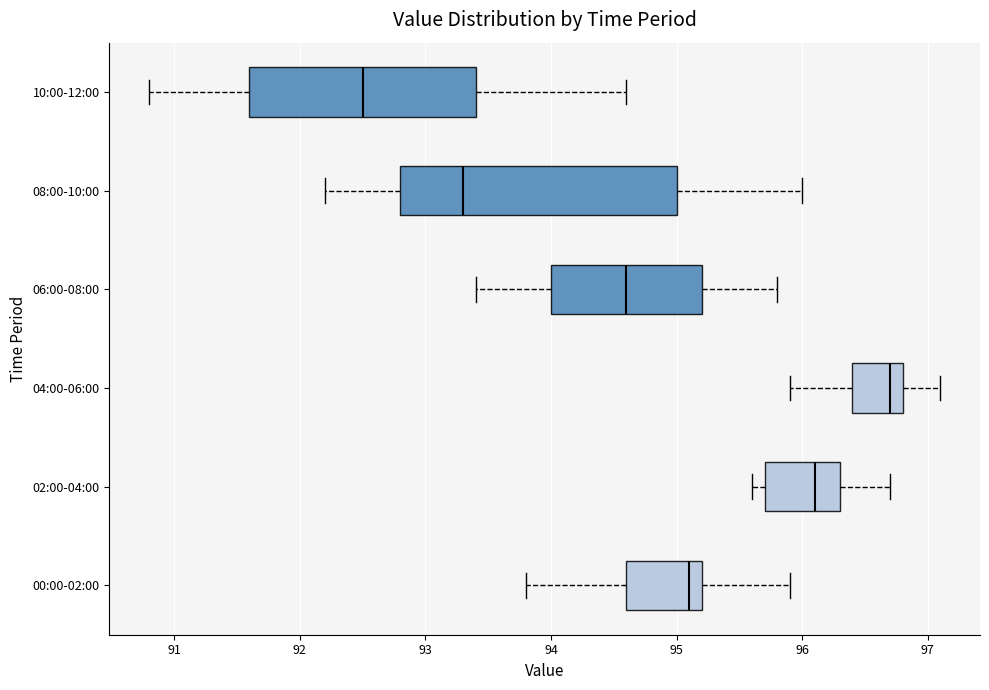

Which box has the furthest to the right median line?

04:00-06:00